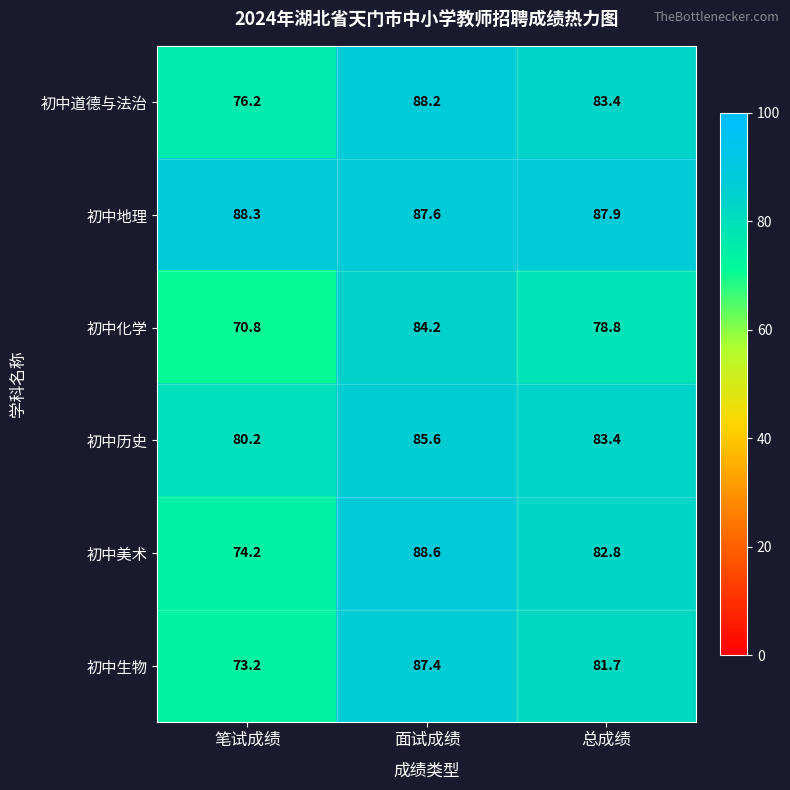

Which category has the lowest value across all series?

笔试成绩